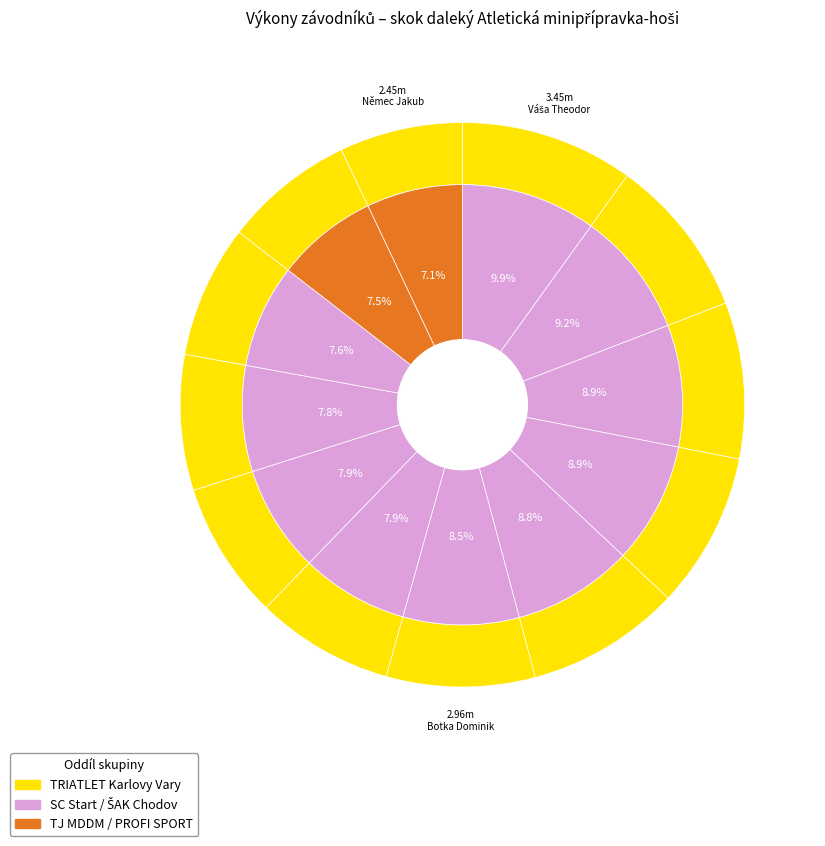

Is there a majority slice in this chart?

No